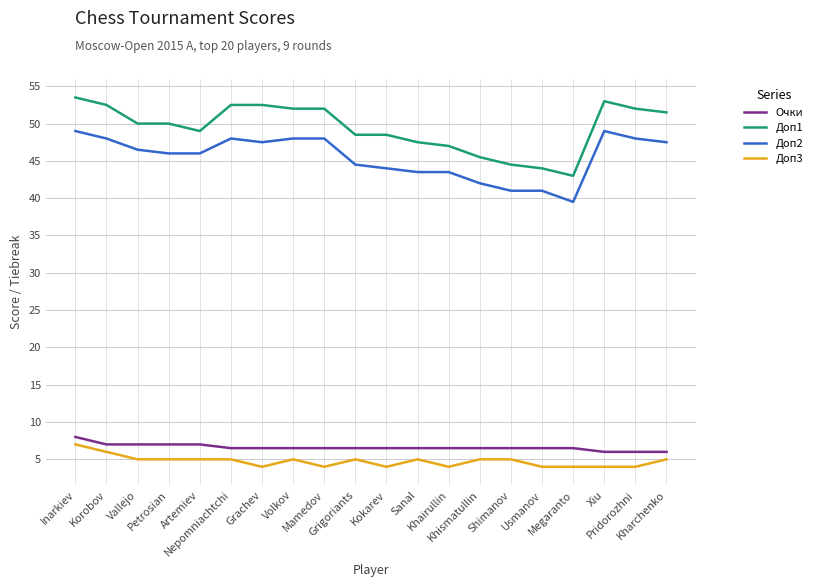

Which series has the widest spread of values?

Доп1